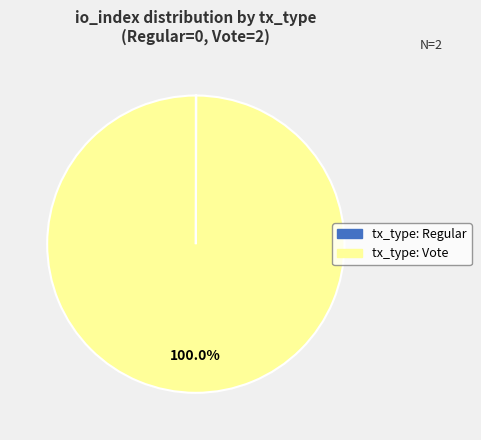

Which slice is the largest?

tx_type: Vote